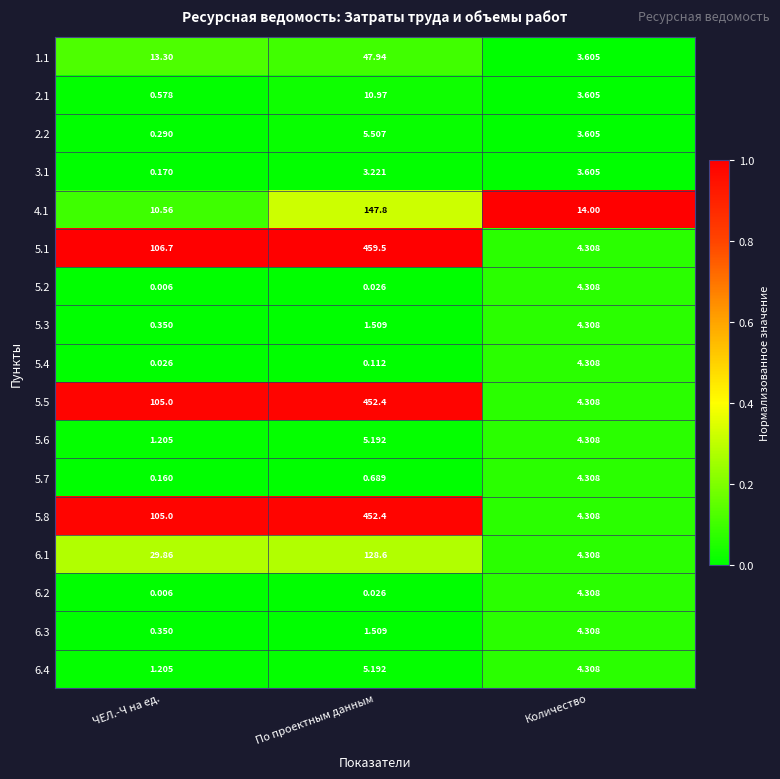

At which category is the sum across all series the highest?

По проектным данным